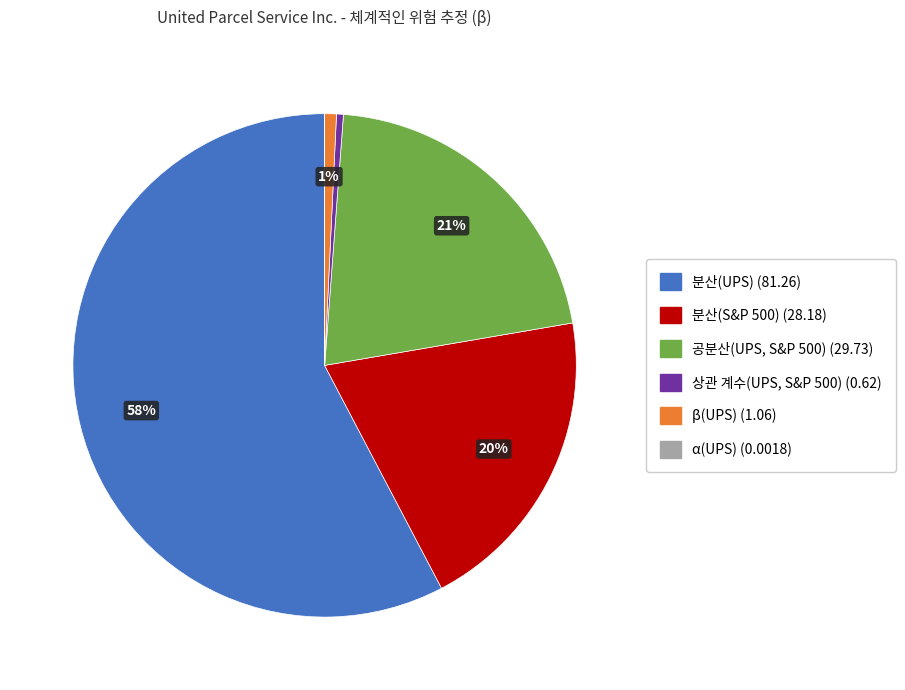

Which slice represents more than half of the pie?

분산(UPS)